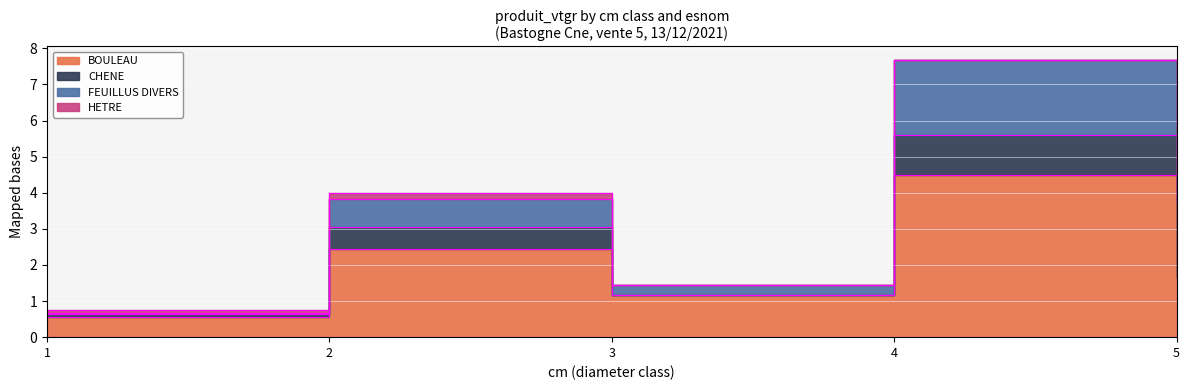

Count the HETRE values in the range 0 to 1.

5